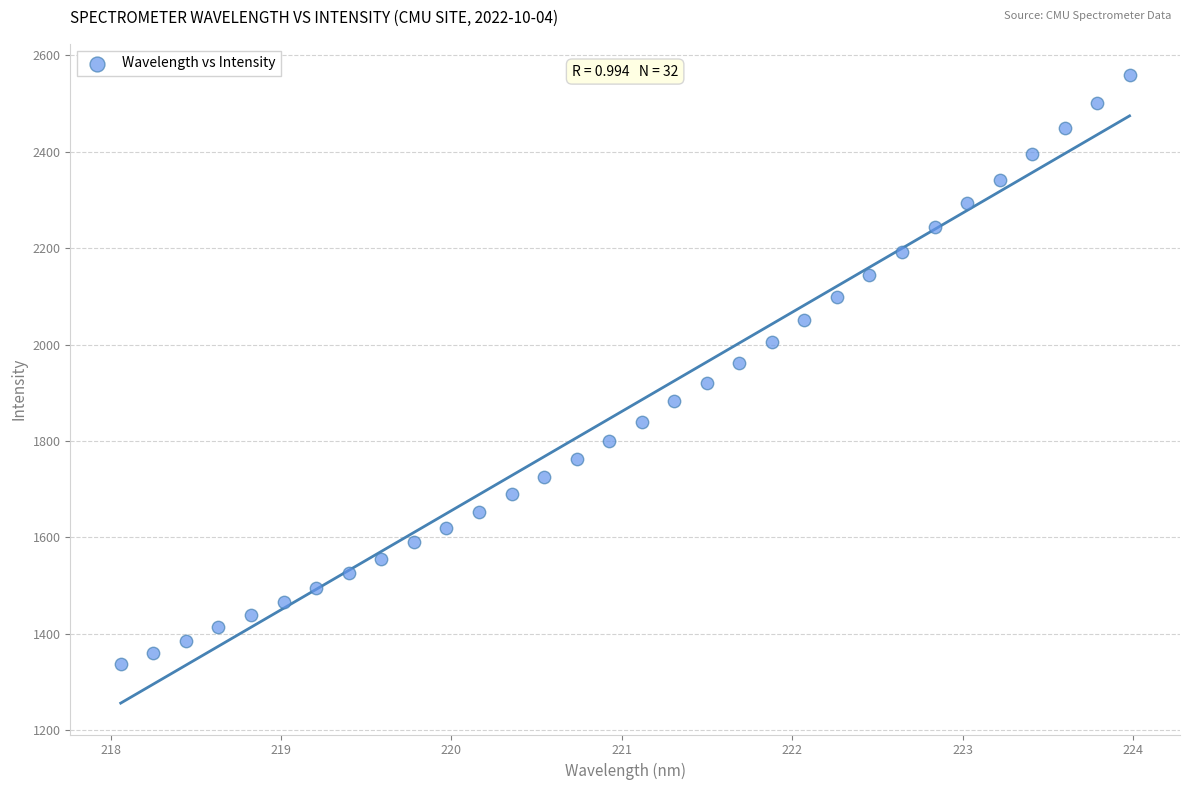

What is the range of Y values (max minus min)?

1221.3